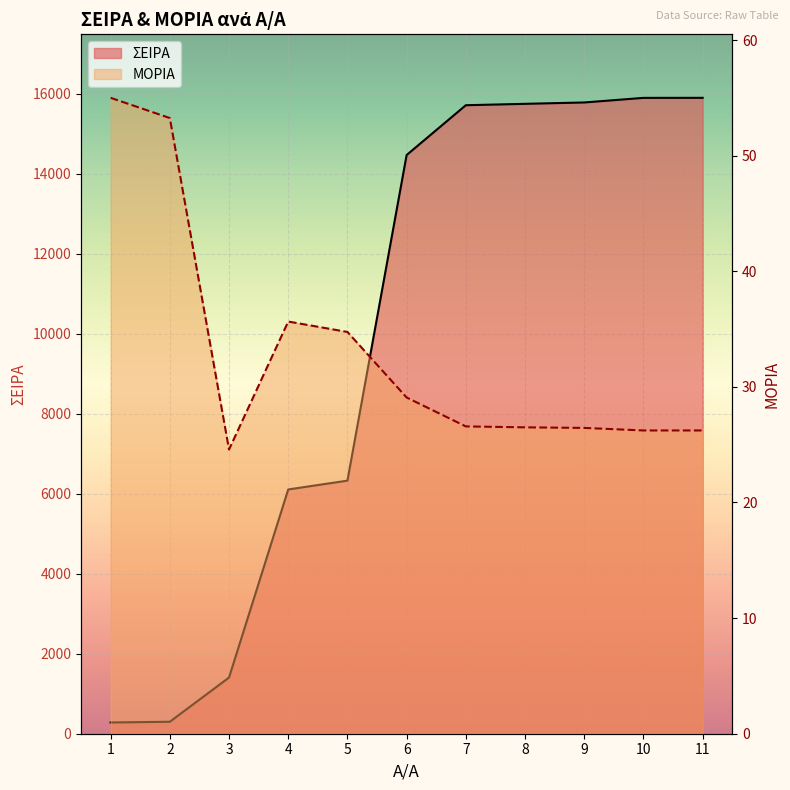

Reading right to left, what are all the values shown in this chart?

ΣΕΙΡΑ: 15895.0	15894.0	15779.0	15745.0	15710.0	14465.0	6326.0	6106.0	1404.0	299.0	281.0
ΜΟΡΙΑ: 26.2	26.2	26.4	26.5	26.6	29.1	34.8	35.6	24.6	53.2	55.0